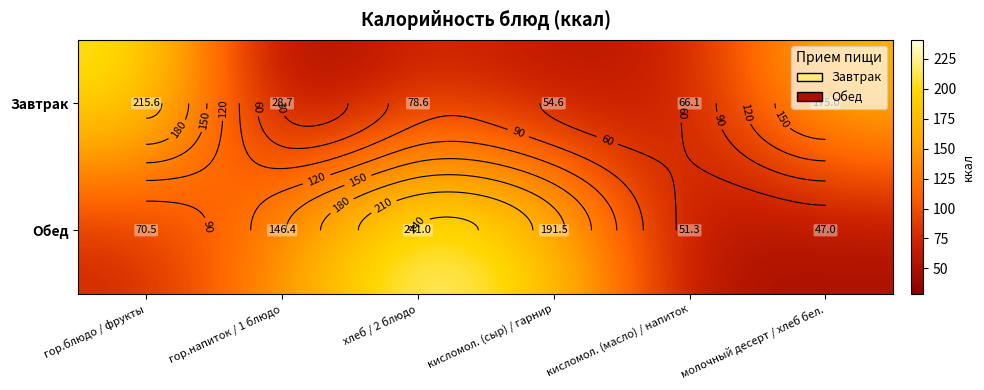

Is it true that Обед equals 148.4 at хлеб / 2 блюдо?

False